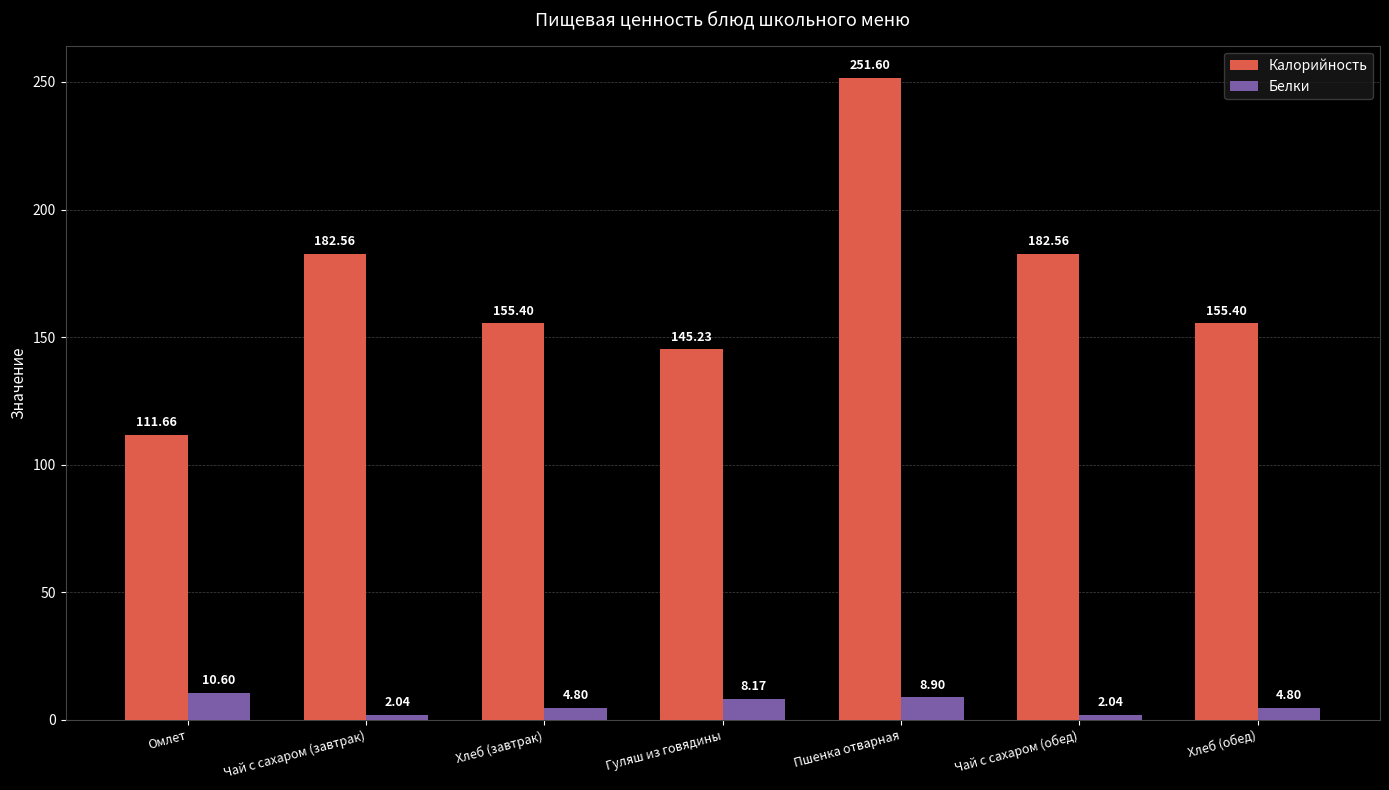

What is the minimum value for Калорийность?

111.7